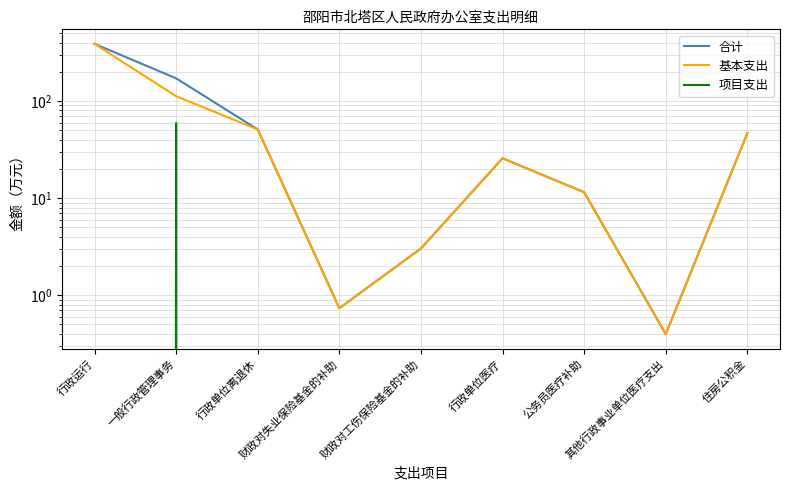

True or false: 基本支出 and 项目支出 cross at least once.

False